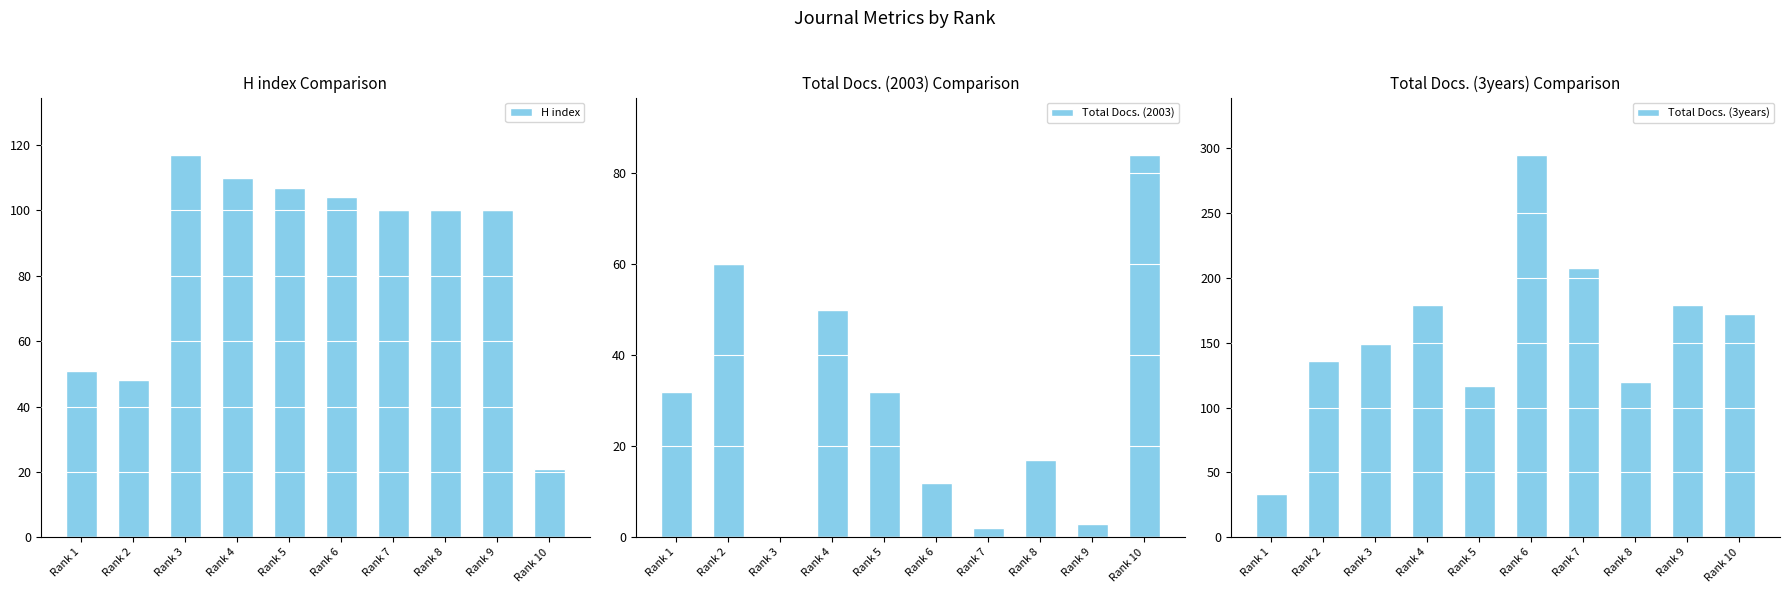

What are all the series names shown in the legend?

H index, Total Docs. (2003), Total Docs. (3years)